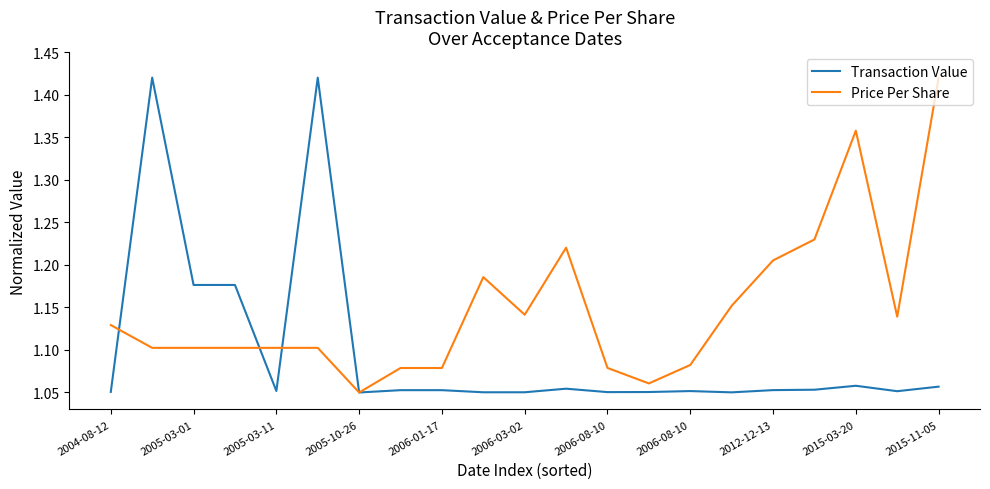

List the series in order of their overall mean, lowest first.

Transaction Value, Price Per Share